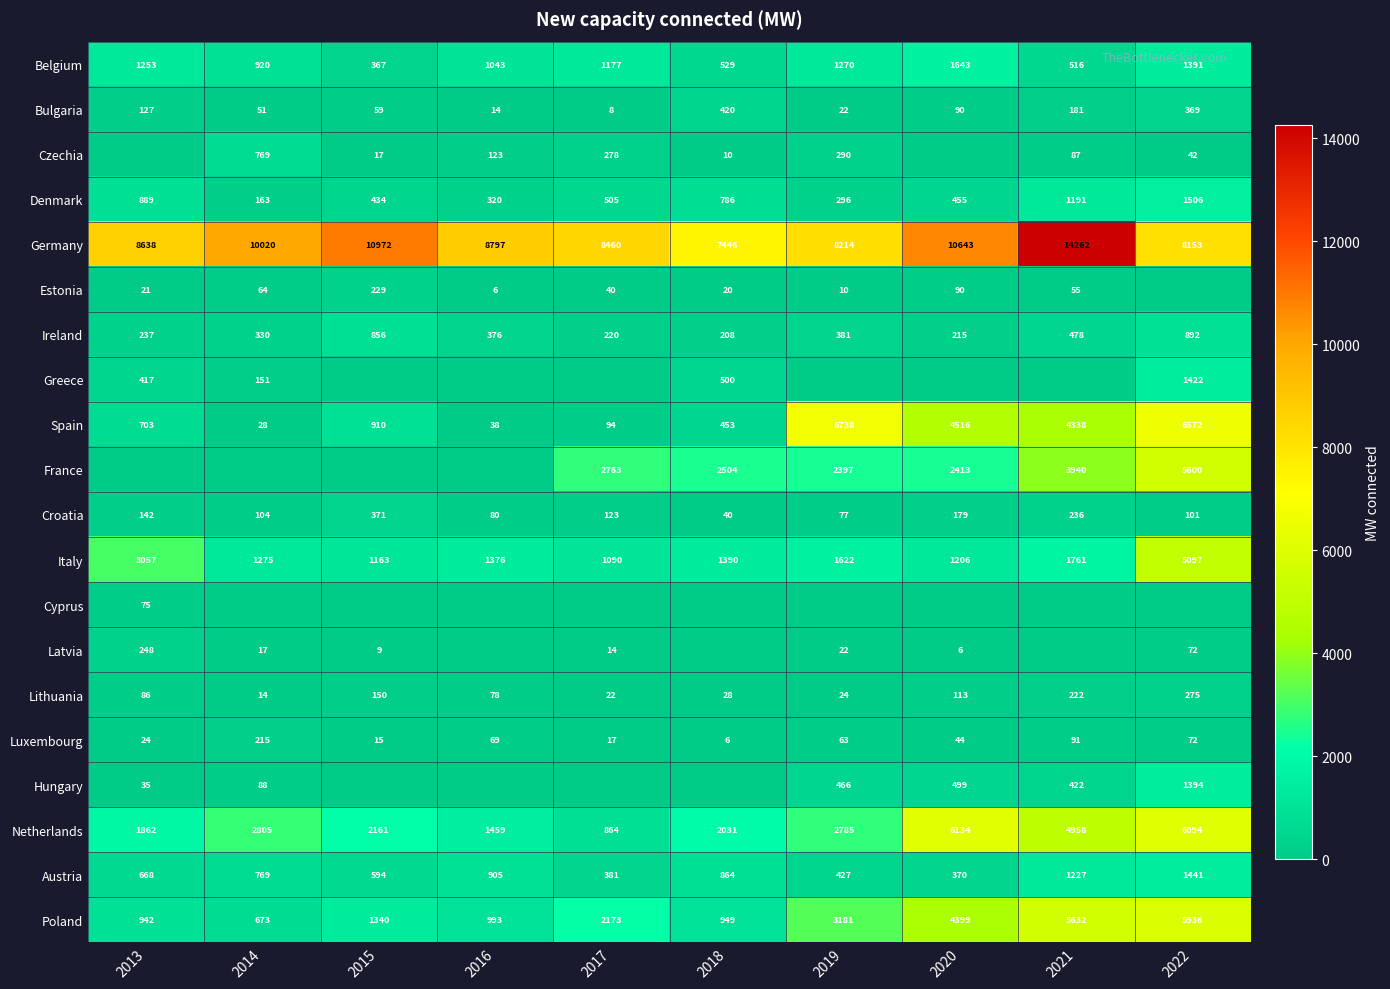

At which label is Netherlands closest to 3499?

2014